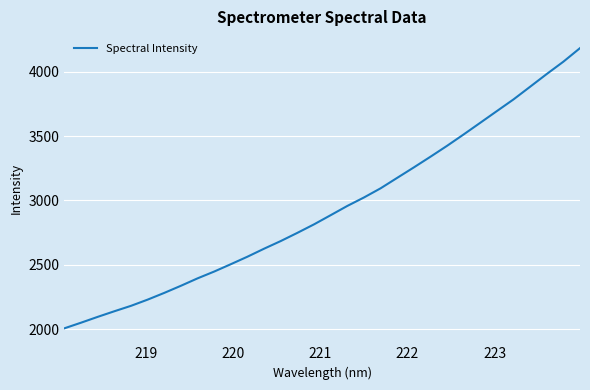

What is the smallest value displayed?

2007.0